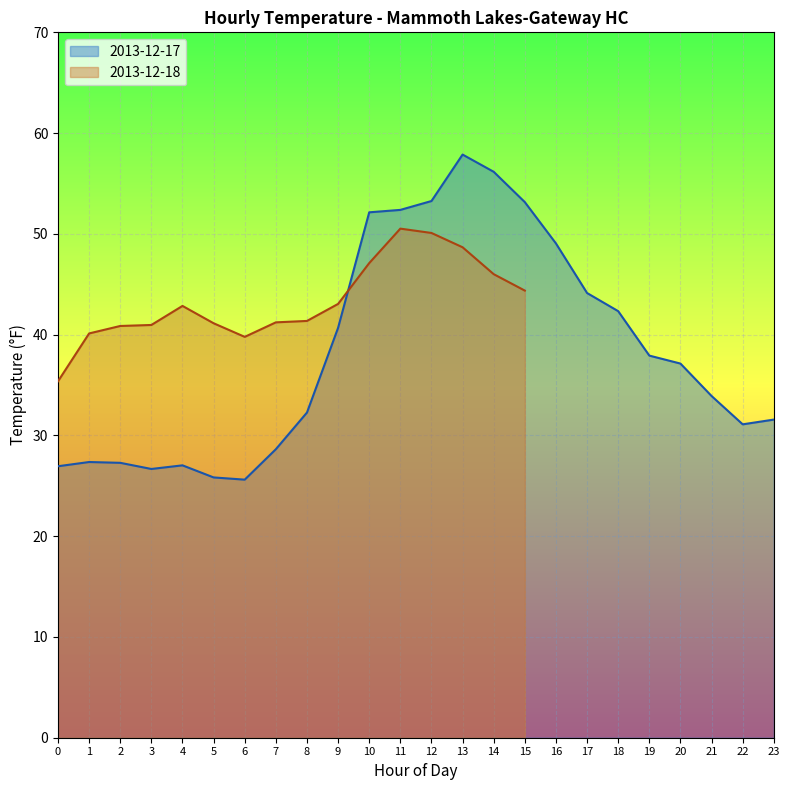

At which label does the data first exceed 37?

9